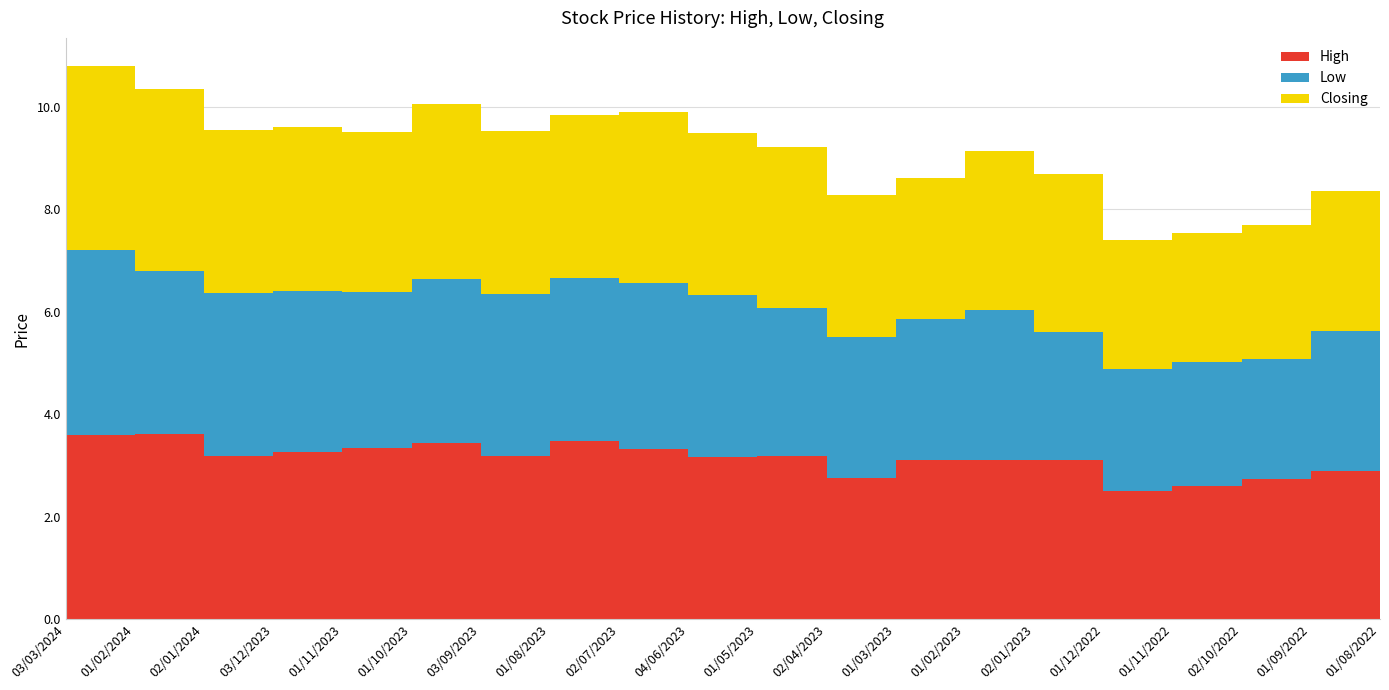

What is the label of the 15th point from the right?

01/10/2023